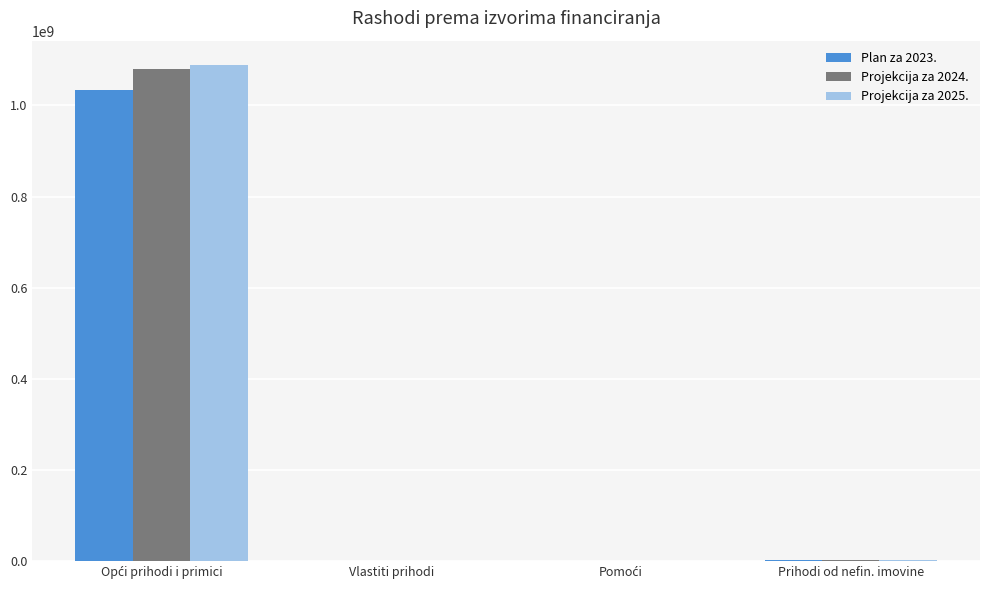

Rank the series at Prihodi od nefin. imovine from highest to lowest value.

Plan za 2023., Projekcija za 2024., Projekcija za 2025.